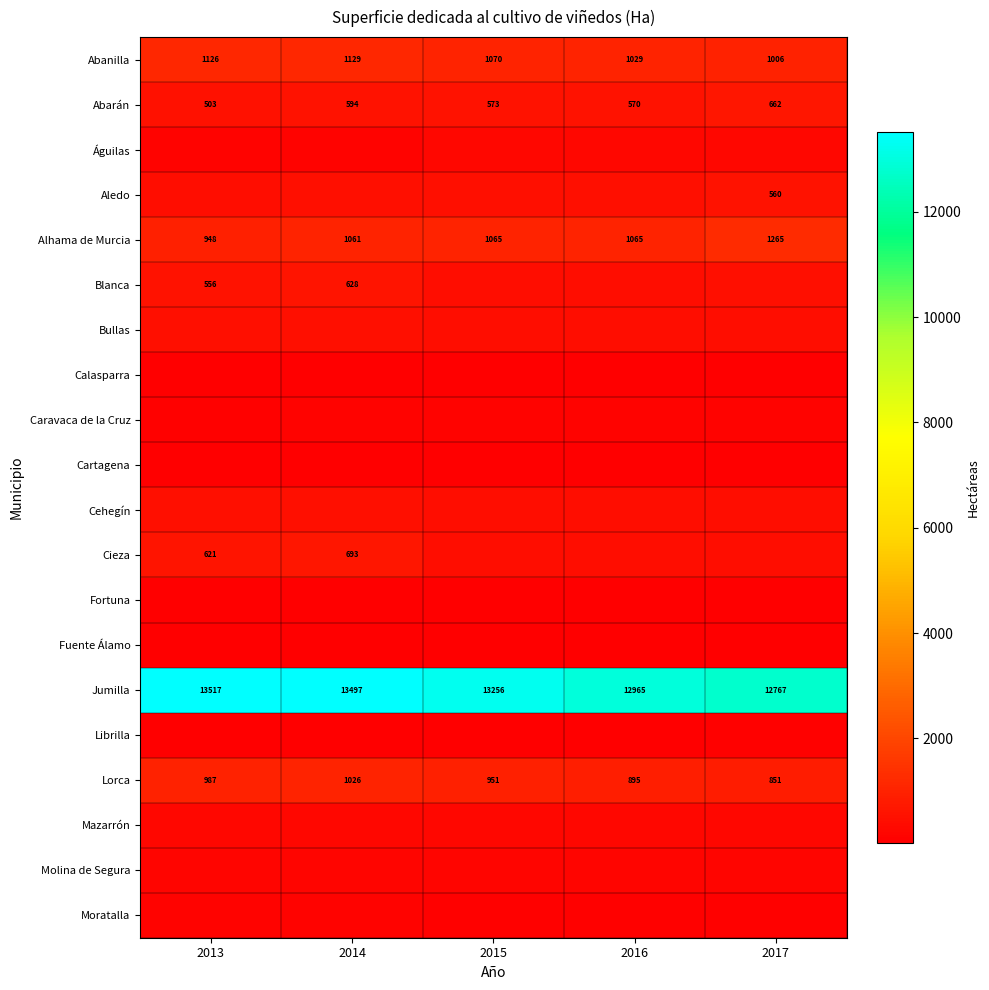

The Abanilla series shows 319 at 2013. True or false?

False